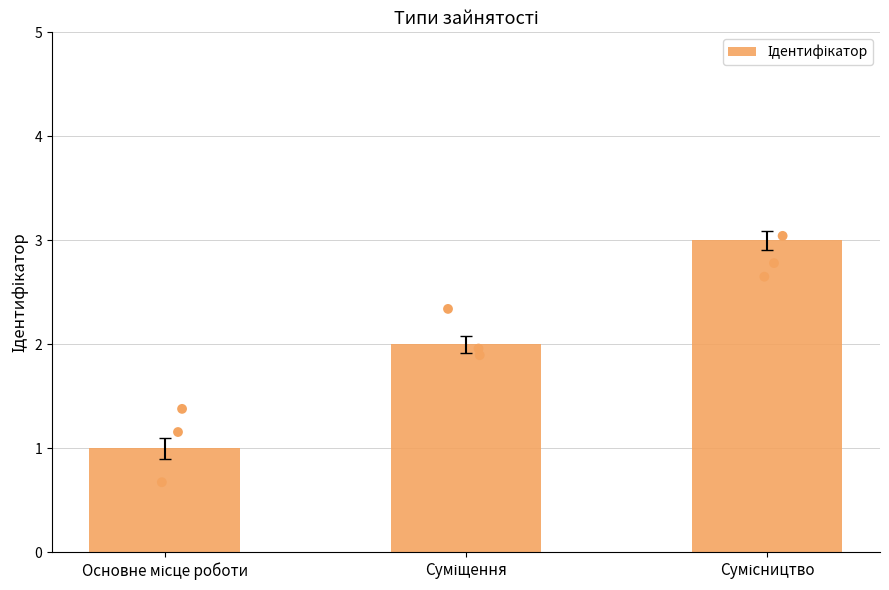

Approximately how many times larger is the value at Сумісництво compared to Суміщення?

1.5